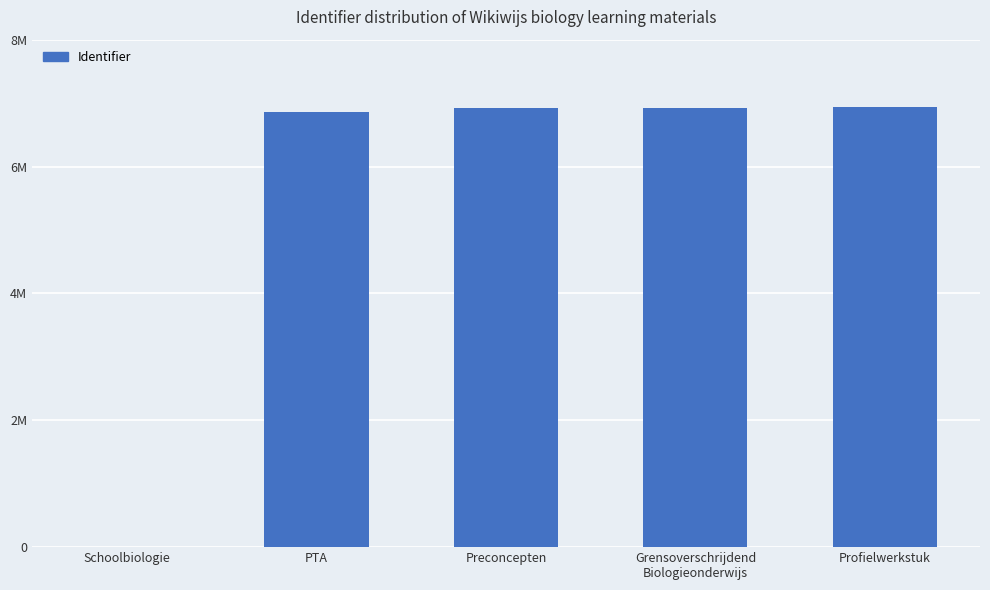

Which category has the highest value across all series?

Profielwerkstuk